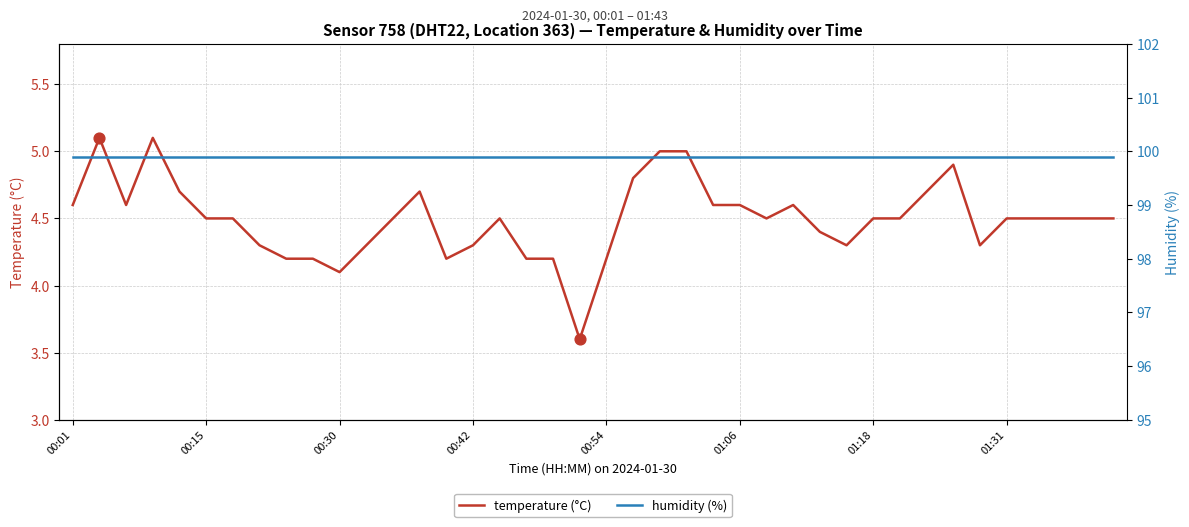

What are all the series names shown in the legend?

temperature (°C), humidity (%)